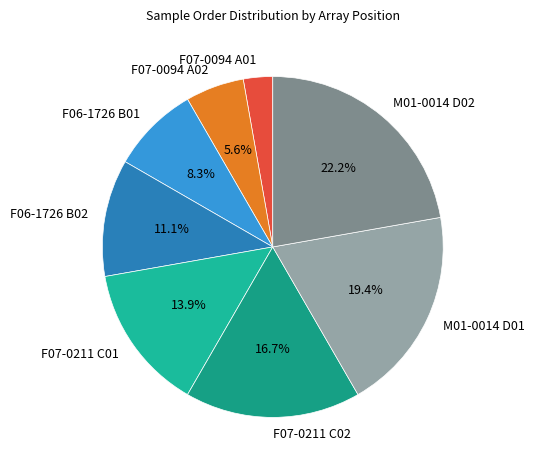

Combined, do M01-0014 D02 and F07-0211 C01 account for over 50%?

No